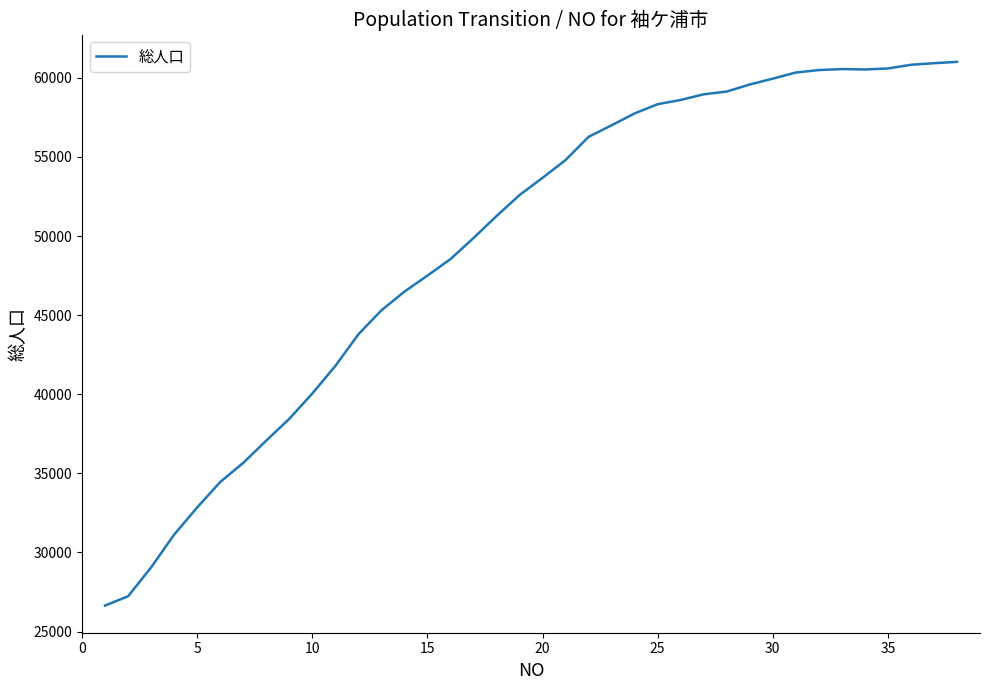

How many lines are shown in the chart?

1